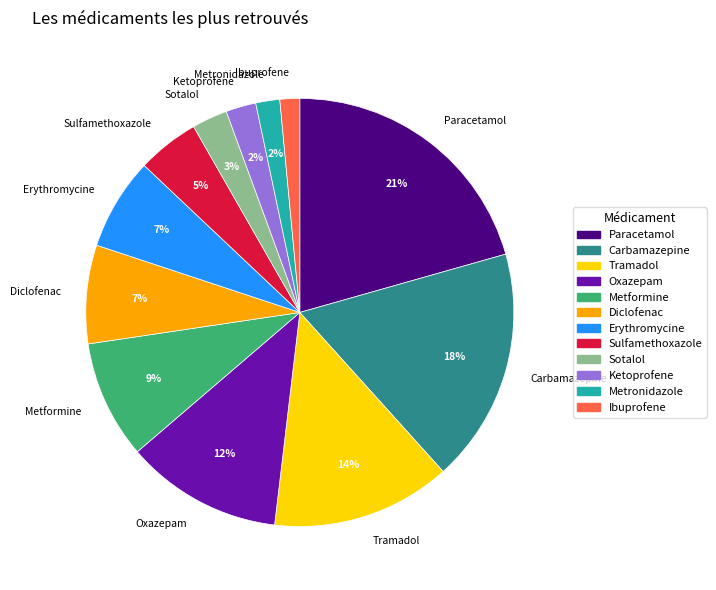

The Carbamazepine slice represents 10% of the pie. True or false?

False